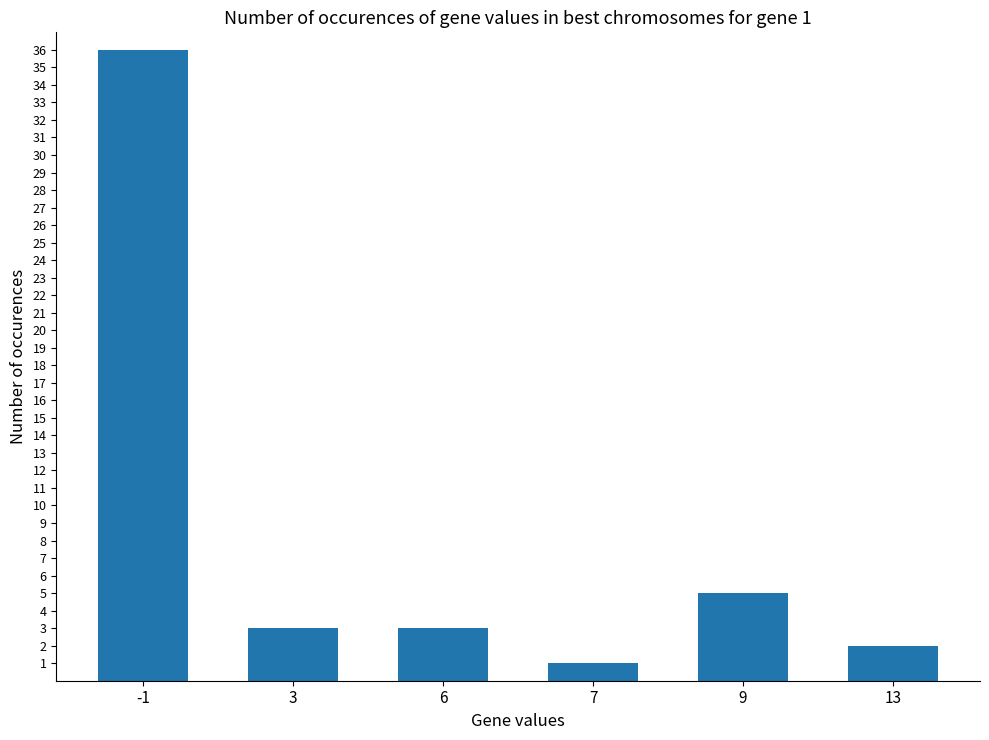

Reading left to right, extract all data points from this chart.

36	3	3	1	5	2